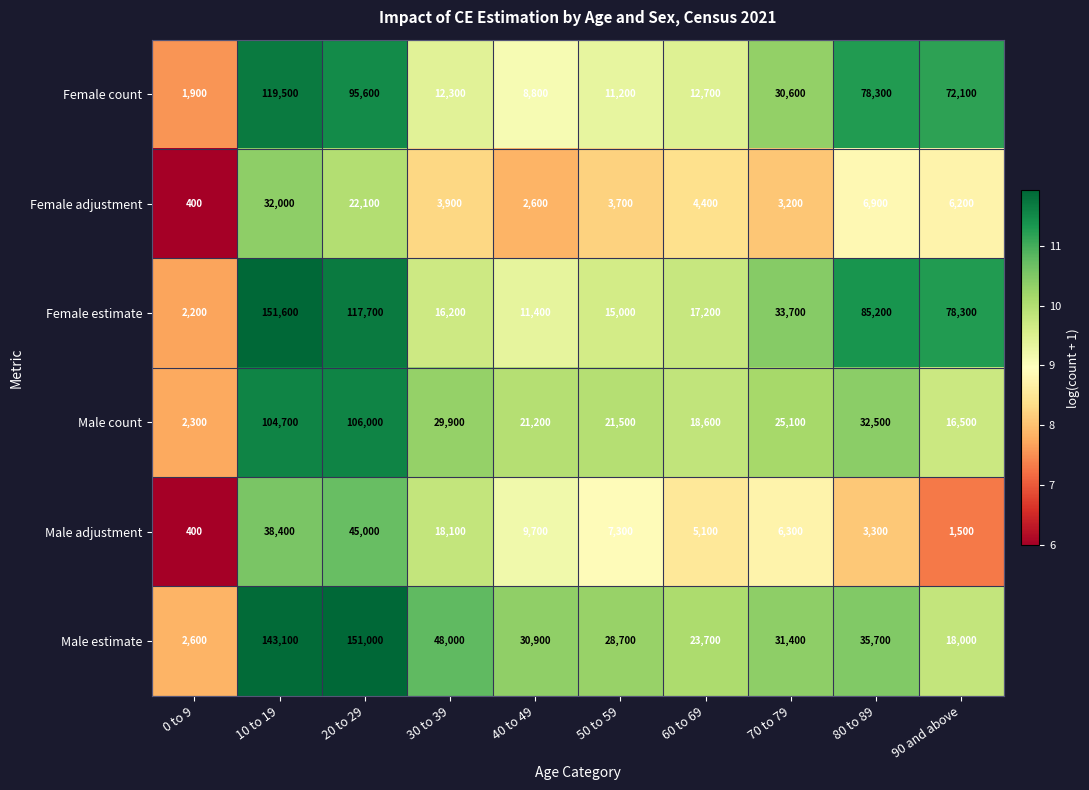

Which series has the largest total across all categories?

Female estimate